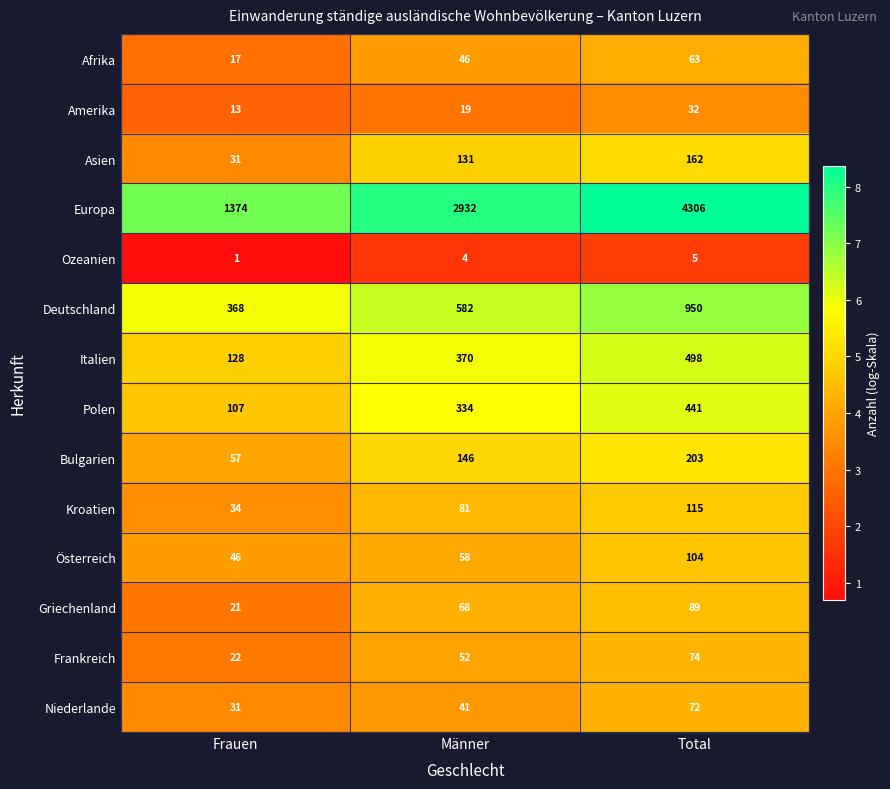

True or false: Europa has a value of 649 at Frauen.

False